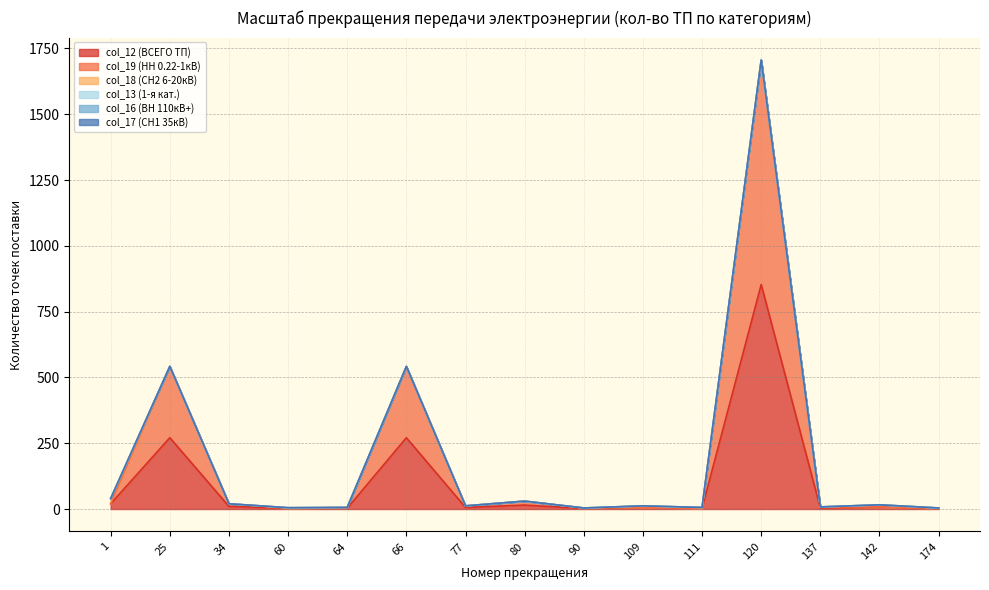

Is it true that col_18 (СН2 6-20кВ) equals 9 at 137?

False